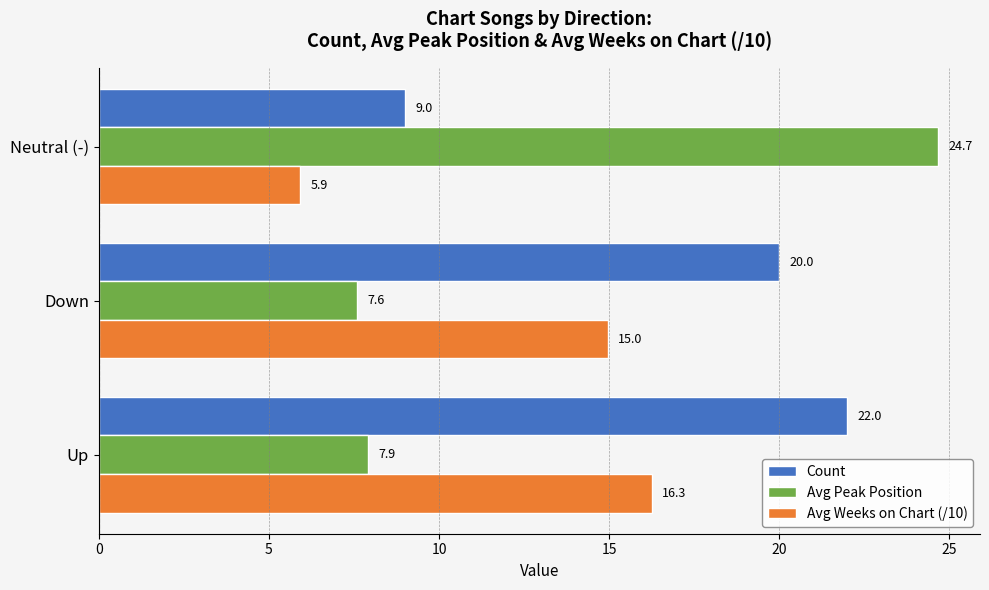

Which series has the largest total across all categories?

Count